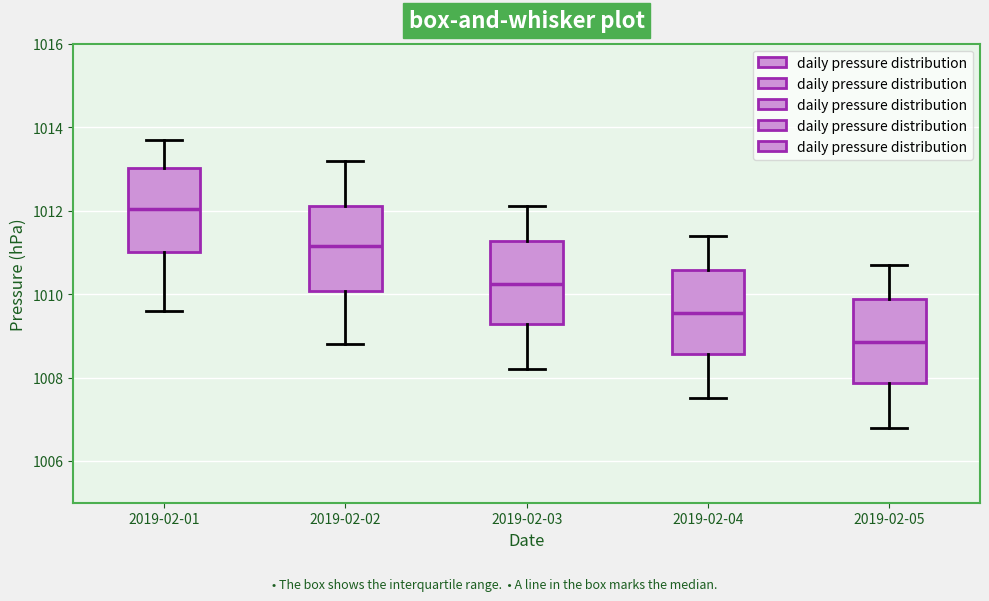

Where is the lower edge of the box for 2019-02-05 on the y-axis? The values are not printed on the chart, so give them approximately, as read against the axis.

1007.8